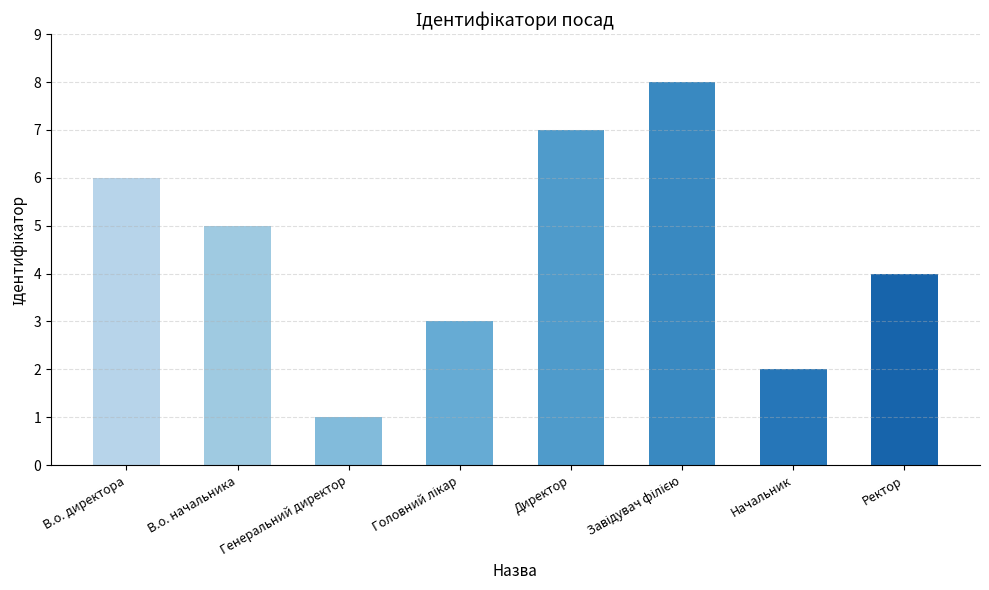

What is the maximum value shown in the chart?

8